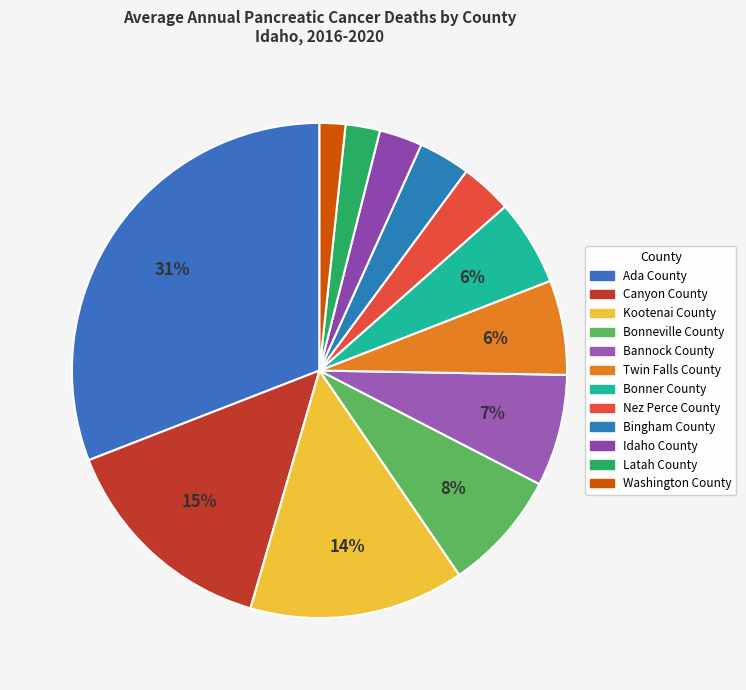

How many slices are in this pie chart?

12